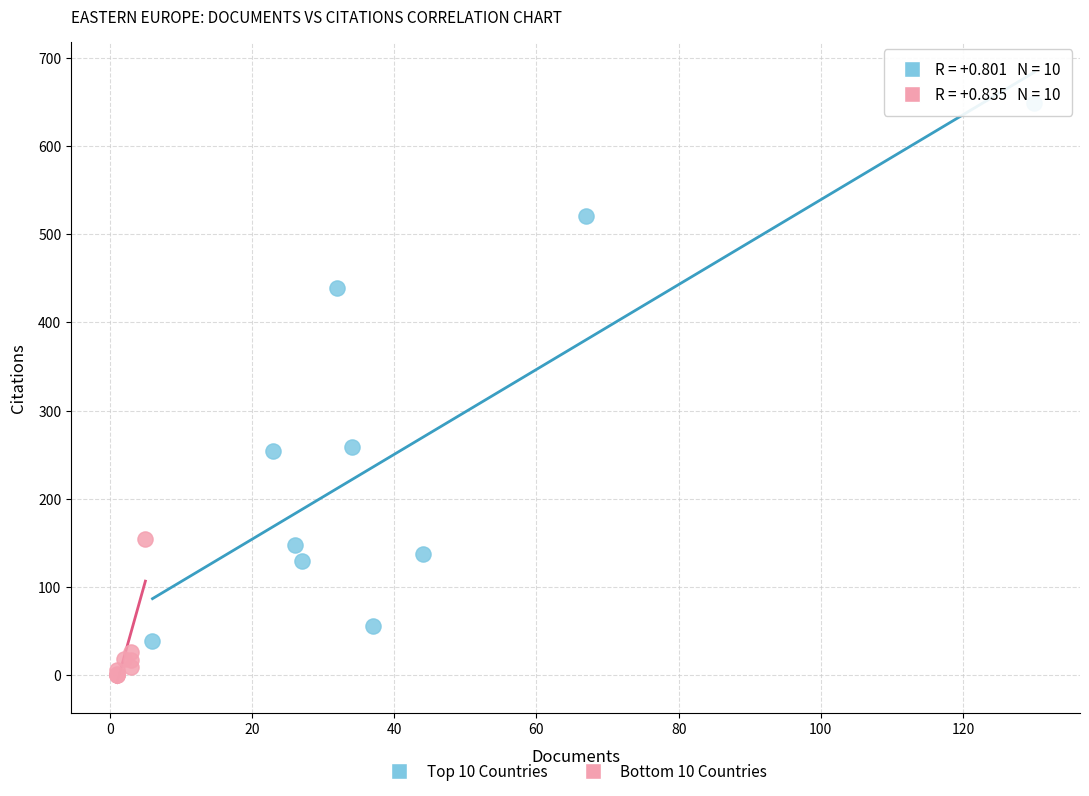

Which series reaches the maximum Y coordinate?

Top 10 Countries